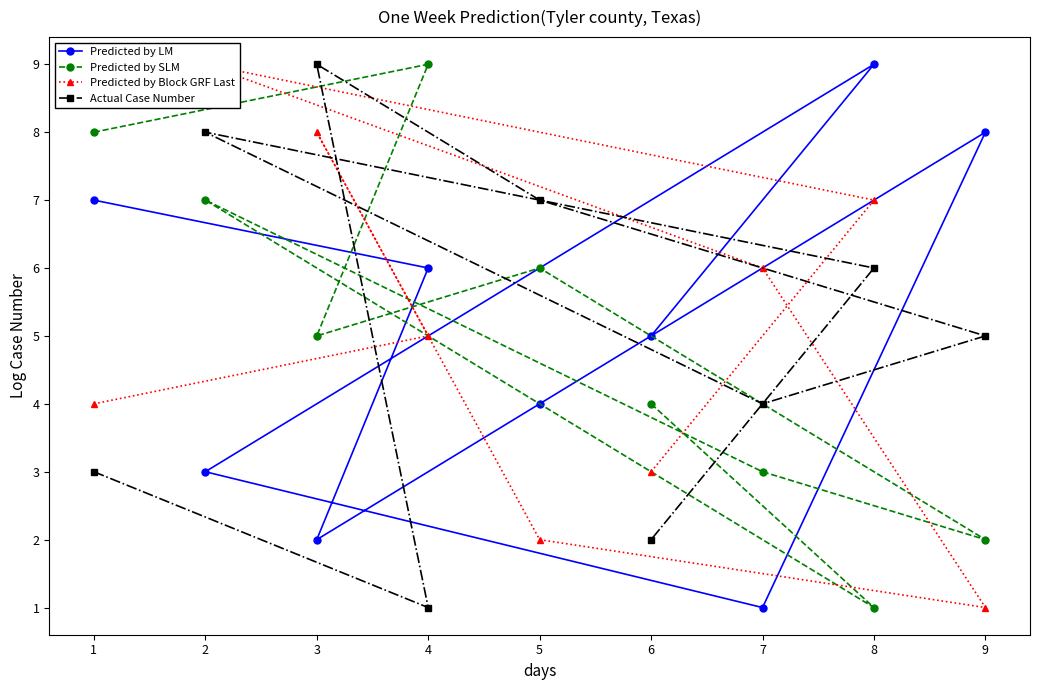

How many distinct data groups are displayed?

4